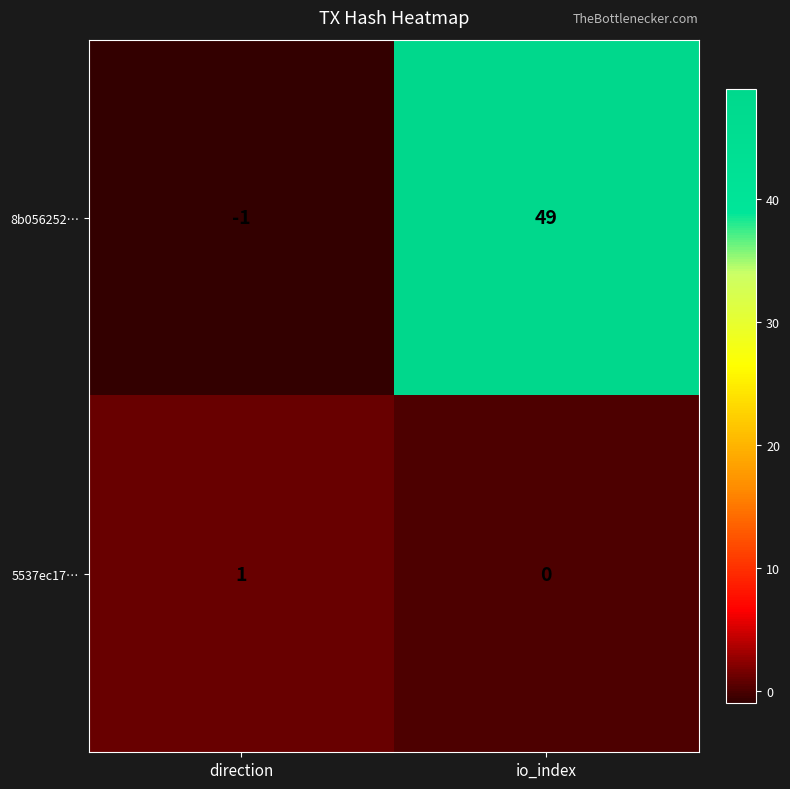

Between direction and io_index, which series saw the biggest shift?

8b056252…